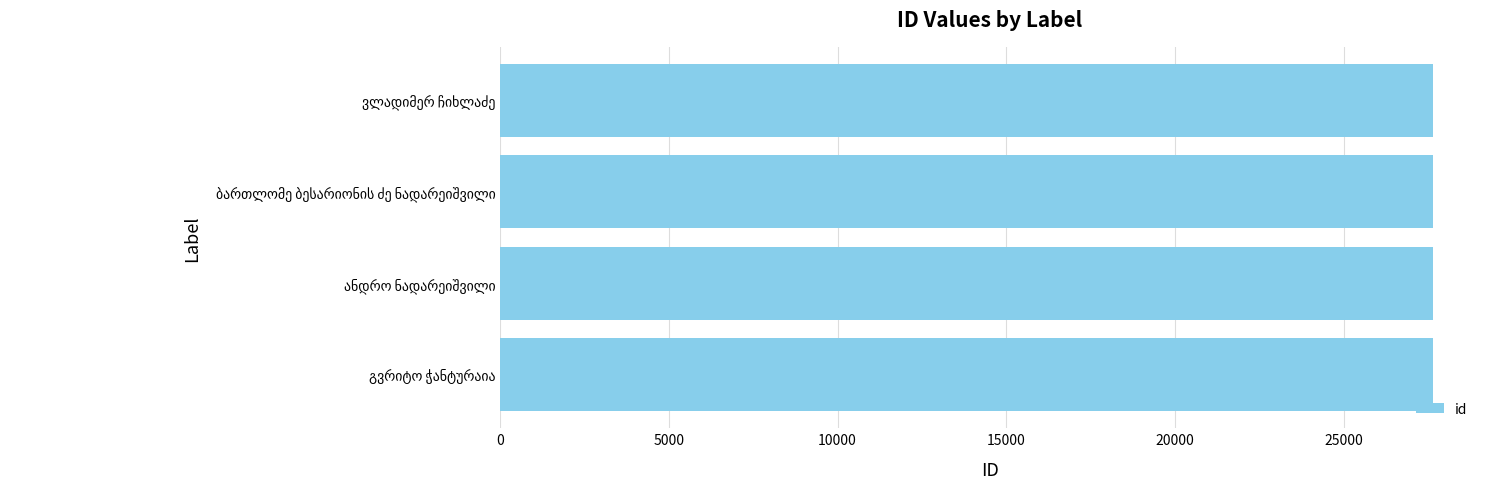

What is the minimum value shown in the chart?

27652